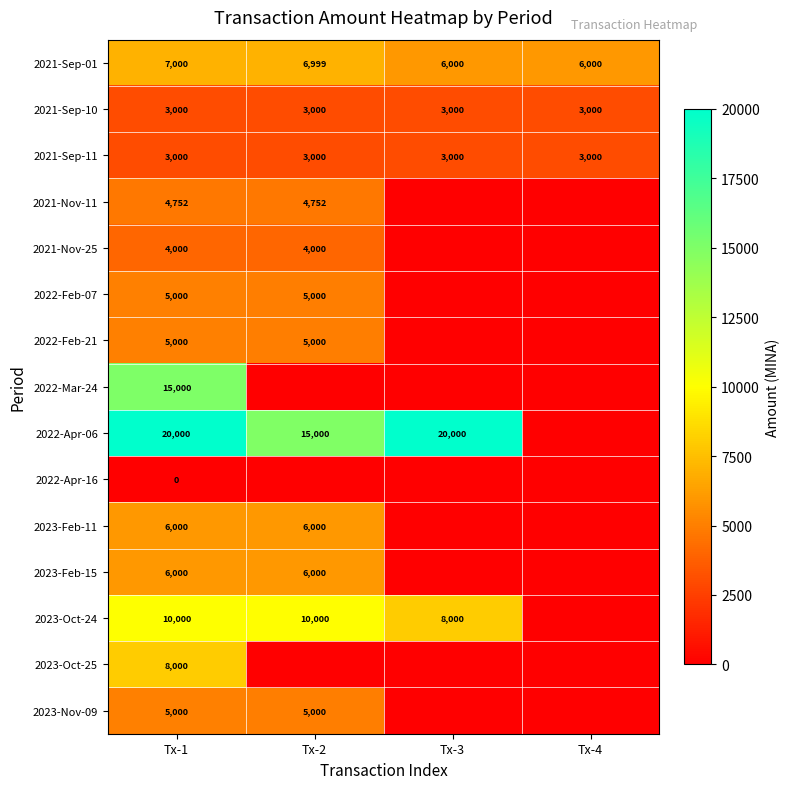

The value of 2022-Mar-24 at Tx-1 is 15000. True or false?

True